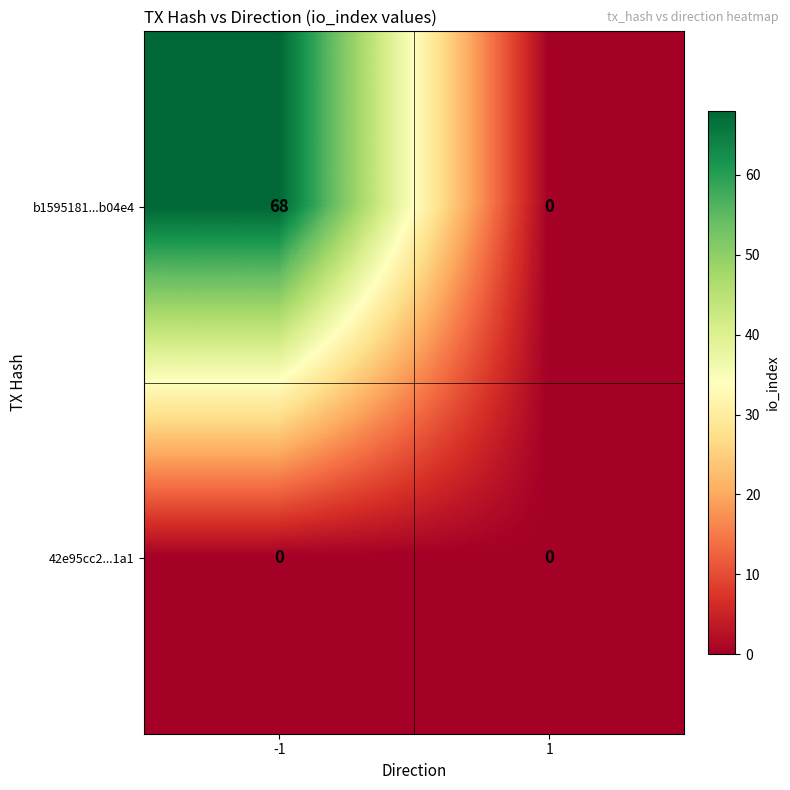

What is the greatest value displayed?

68